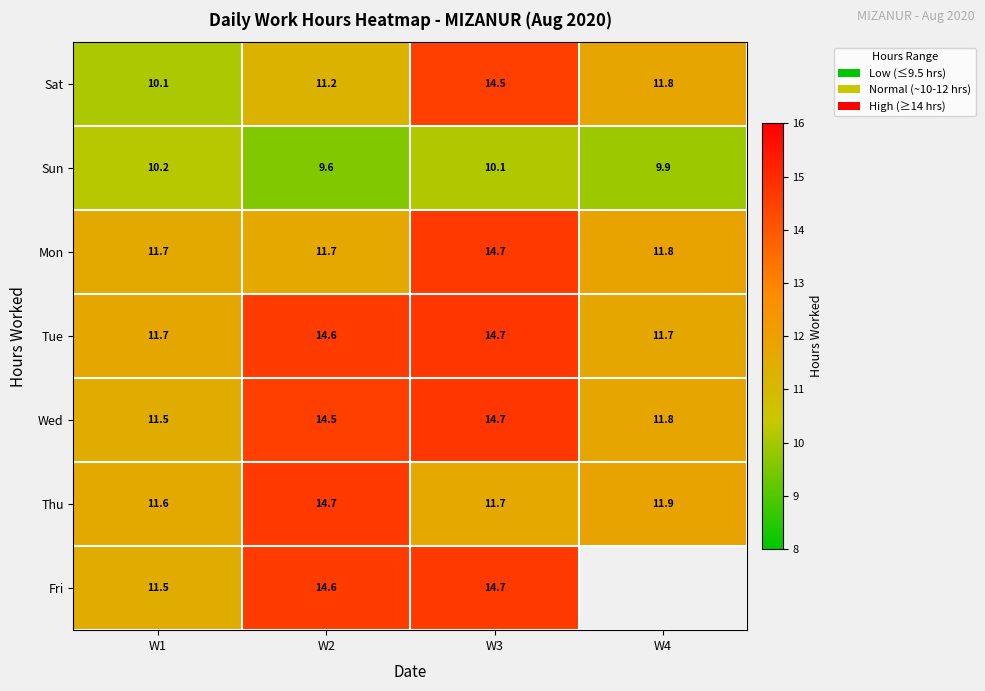

Is the value of Sun at W3 greater than the value of Thu at W2?

No